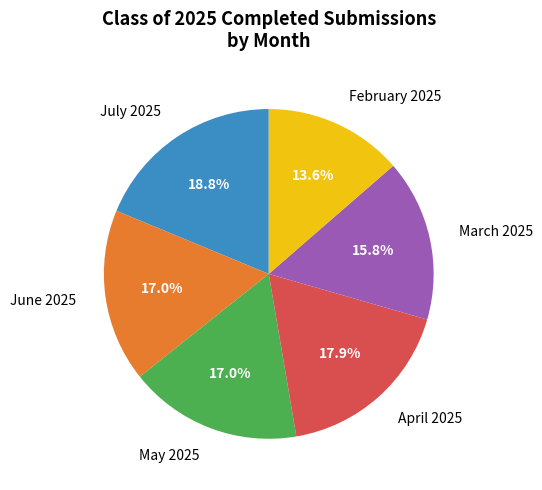

What portion of the pie excludes March 2025?

84.2%